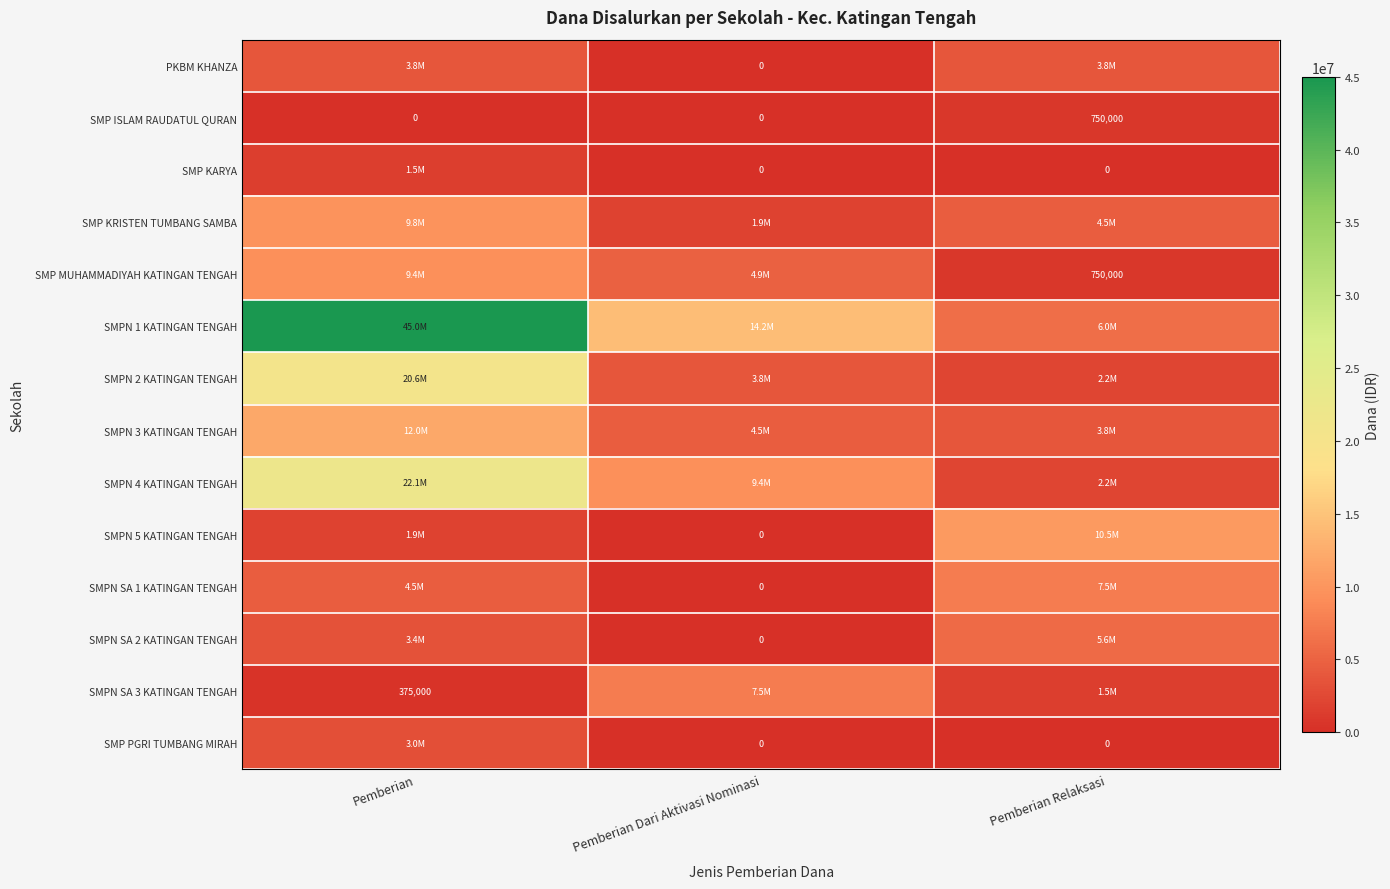

True or false: SMP MUHAMMADIYAH KATINGAN TENGAH has a value of 478505 at Pemberian Relaksasi.

False